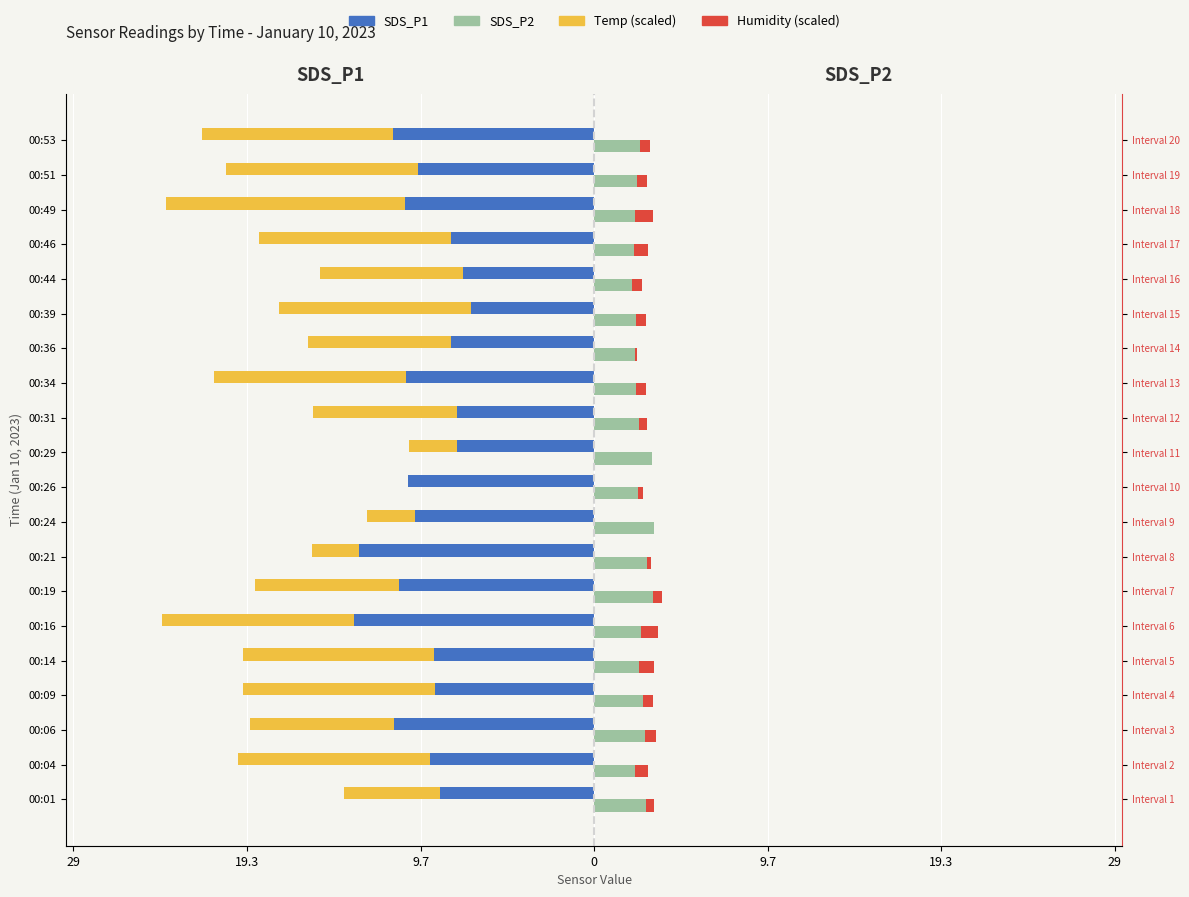

Is the value of SDS_P1 at 00:26 greater than the value of SDS_P2 at 00:06?

No